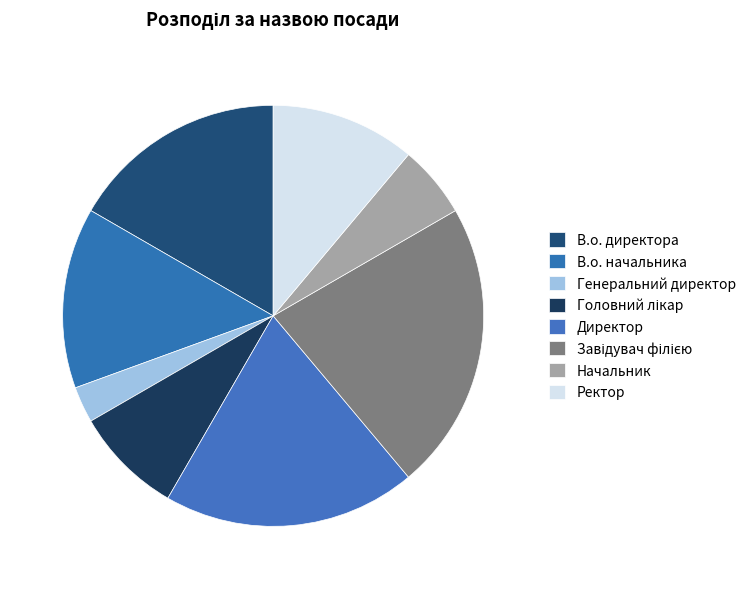

How many slices are in this pie chart?

8